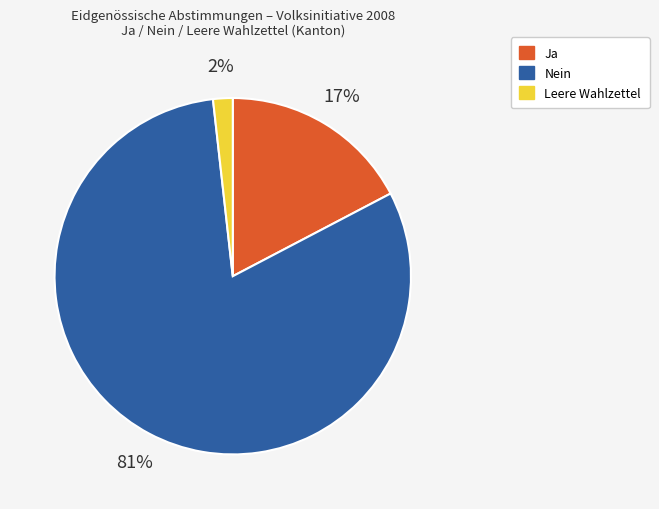

Rank the categories by value from lowest to highest.

Leere Wahlzettel, Ja, Nein